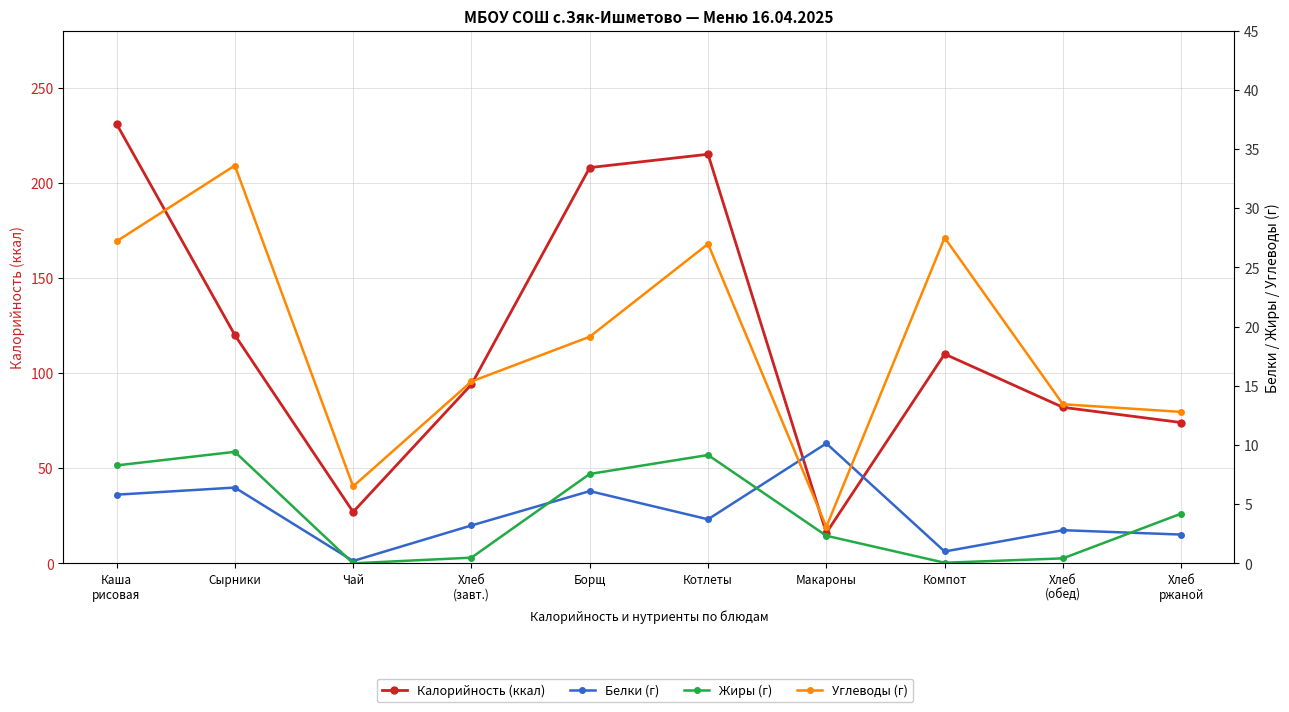

Reading left to right, what are all the values shown in this chart?

Калорийность (ккал): Каша
рисовая=231.0	Сырники=120.0	Чай=27.0	Хлеб
(завт.)=94.0	Борщ=208.0	Котлеты=215.0	Макароны=16.0	Компот=110.0	Хлеб
(обед)=82.0	Хлеб
ржаной=74.0
Белки (г): Каша
рисовая=5.8	Сырники=6.4	Чай=0.2	Хлеб
(завт.)=3.2	Борщ=6.1	Котлеты=3.7	Макароны=10.1	Компот=1.0	Хлеб
(обед)=2.8	Хлеб
ржаной=2.4
Жиры (г): Каша
рисовая=8.3	Сырники=9.4	Чай=0.0	Хлеб
(завт.)=0.5	Борщ=7.5	Котлеты=9.2	Макароны=2.3	Компот=0.1	Хлеб
(обед)=0.4	Хлеб
ржаной=4.2
Углеводы (г): Каша
рисовая=27.2	Сырники=33.6	Чай=6.5	Хлеб
(завт.)=15.4	Борщ=19.1	Котлеты=27.0	Макароны=3.1	Компот=27.5	Хлеб
(обед)=13.4	Хлеб
ржаной=12.8